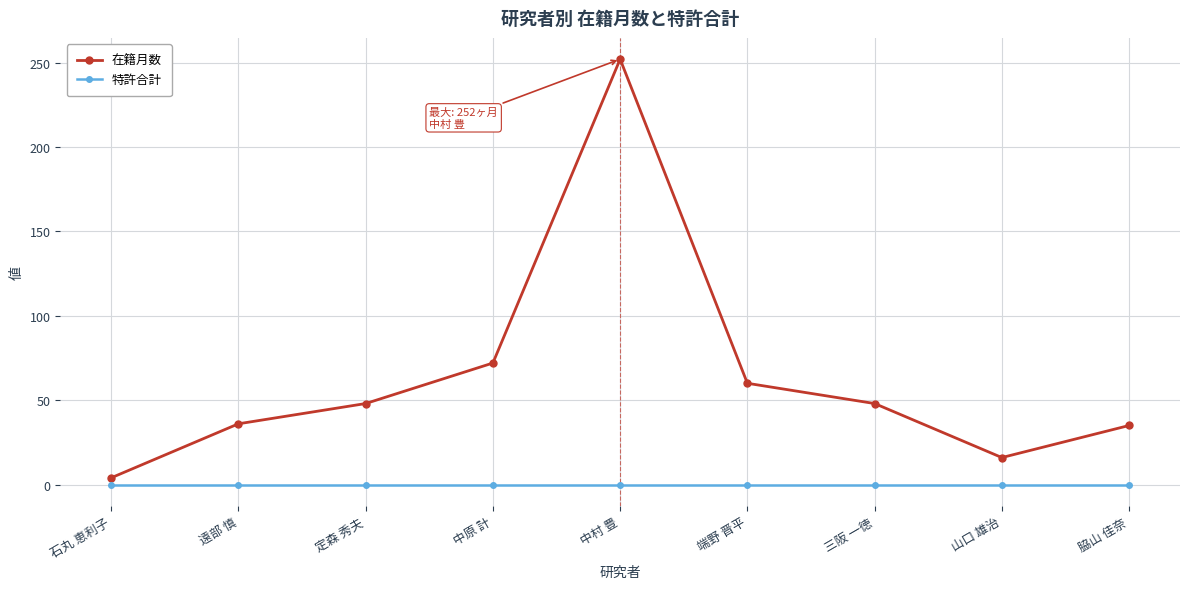

What is the difference between the second highest and second lowest values in the 在籍月数 series?

56